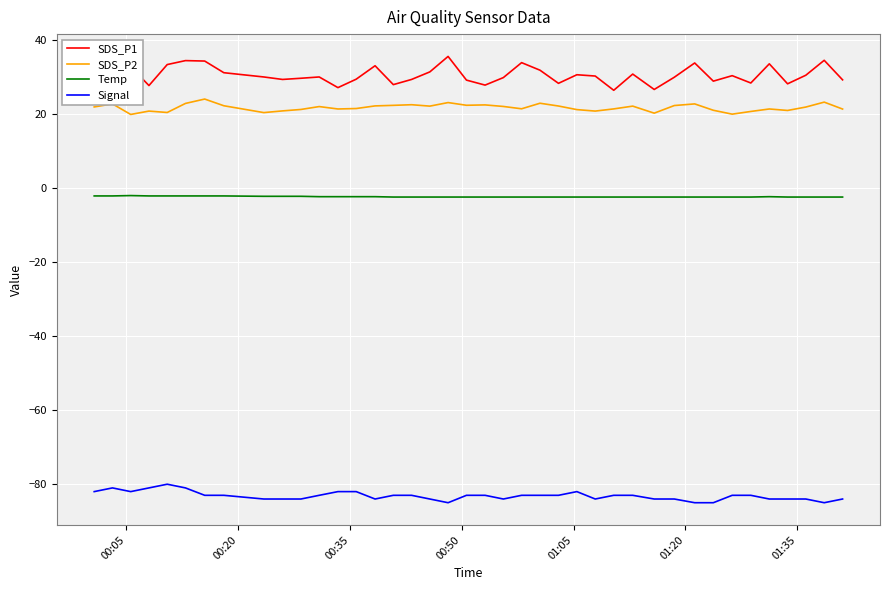

True or false: SDS_P1 and SDS_P2 cross at least once.

False